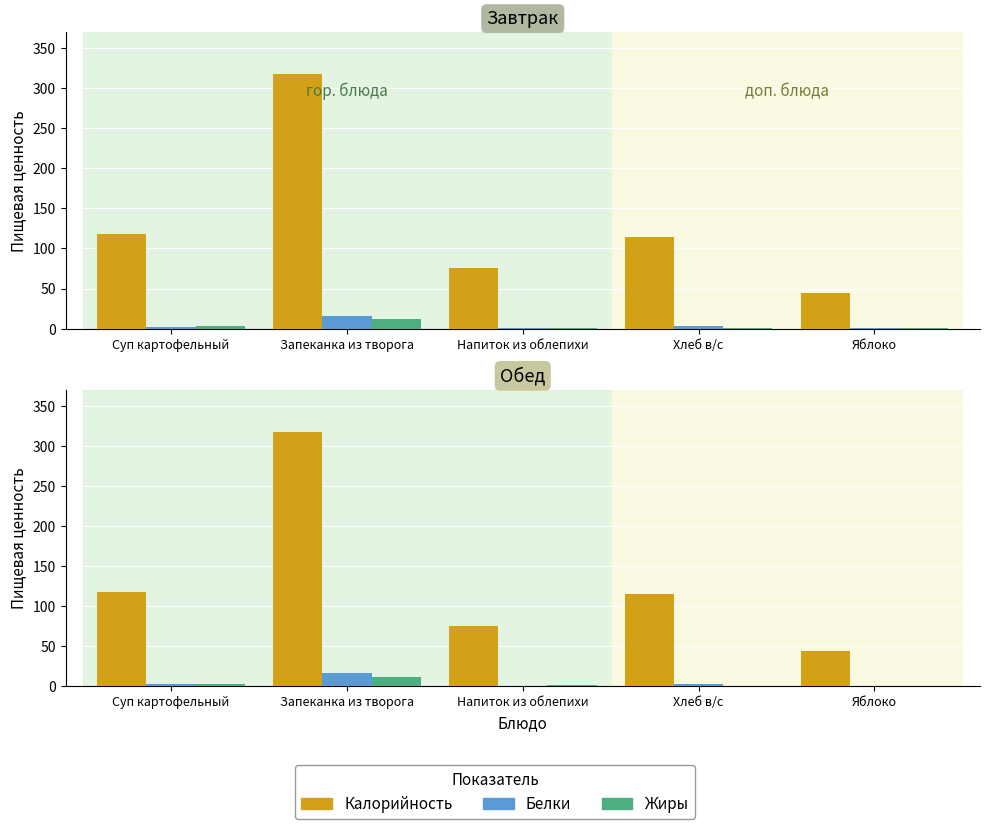

How many groups of bars are there?

5